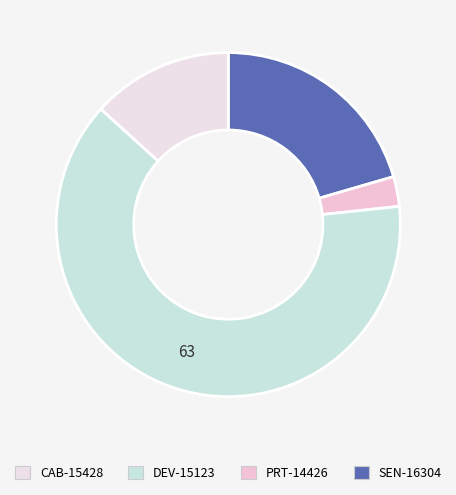

Rank the categories by value from highest to lowest.

DEV-15123, SEN-16304, CAB-15428, PRT-14426